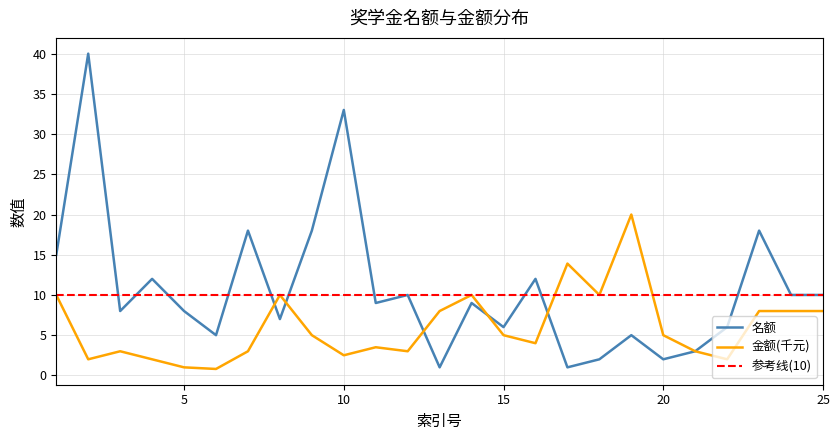

Rank the series by their maximum value, from lowest to highest.

参考线(10), 金额(千元), 名额